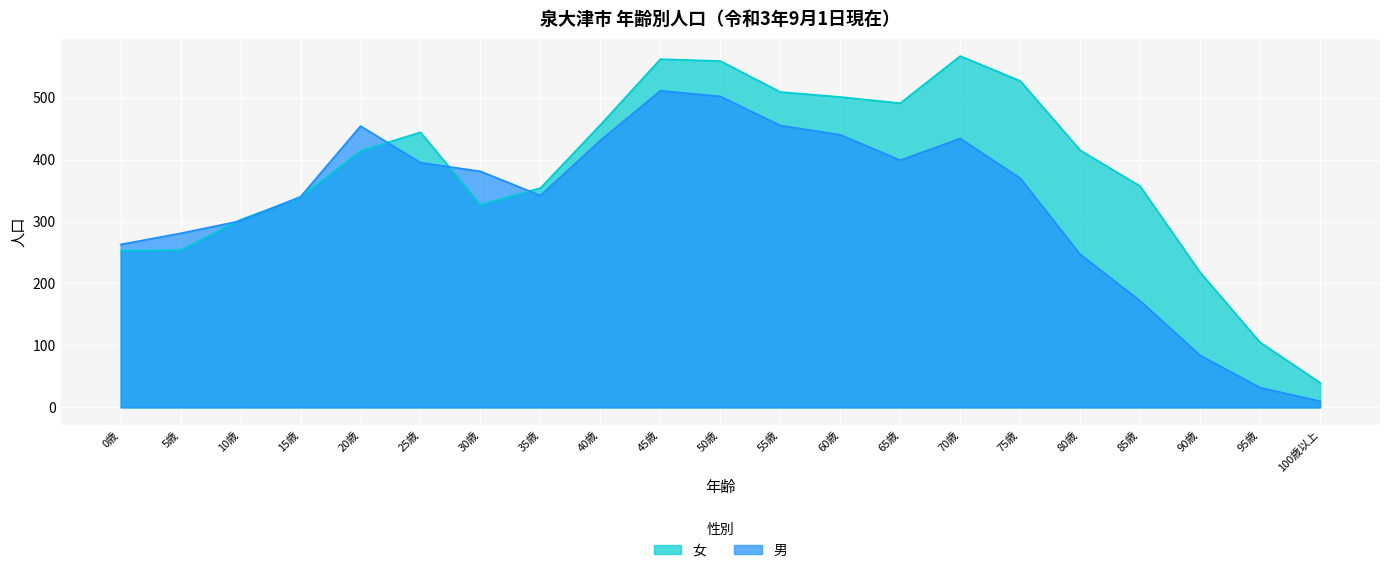

Which series has the widest spread of values?

女